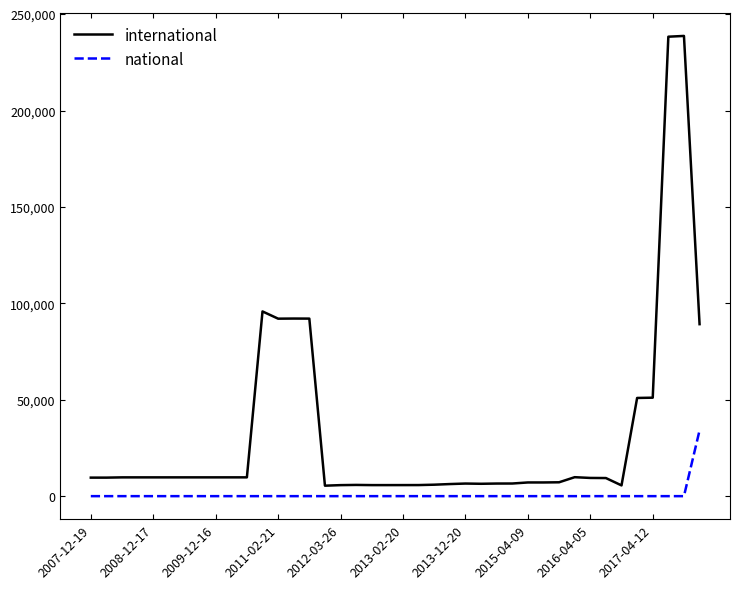

Which series has the largest total across all categories?

international